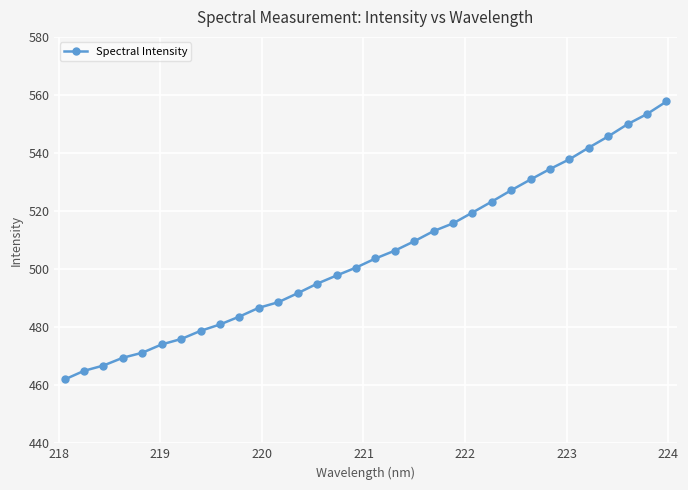

What is the smallest value displayed?

462.0